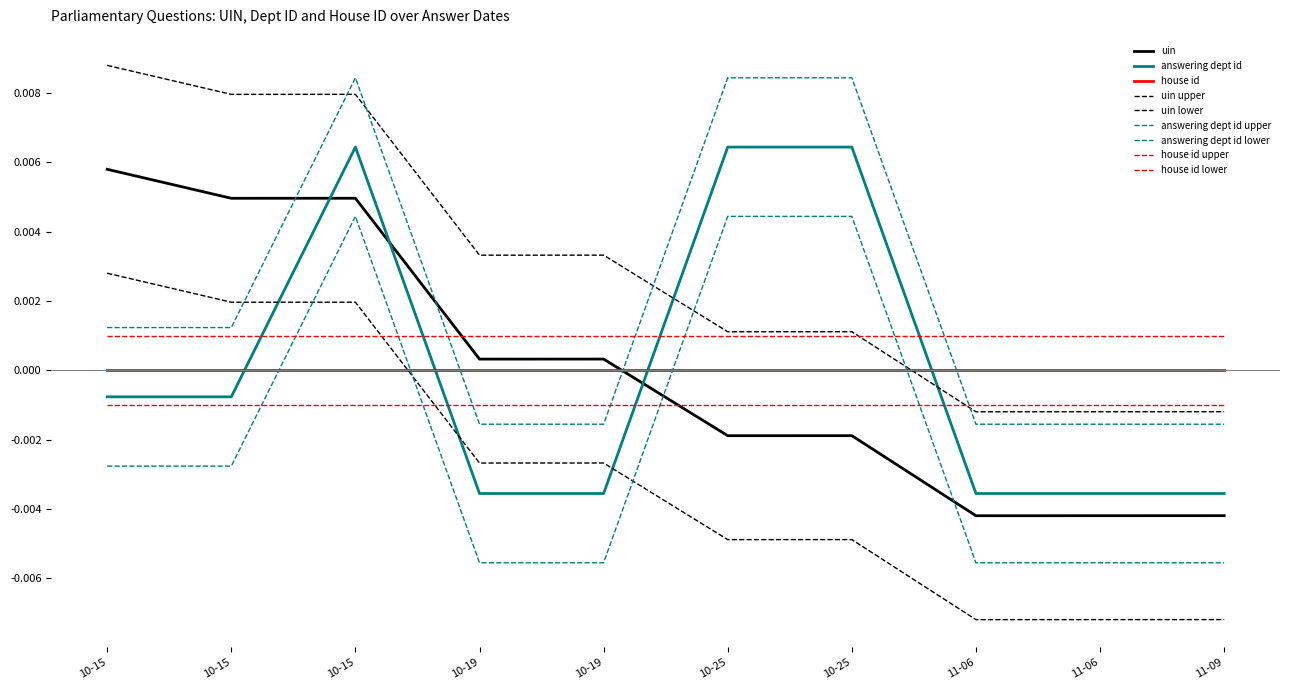

How many lines are shown in the chart?

9